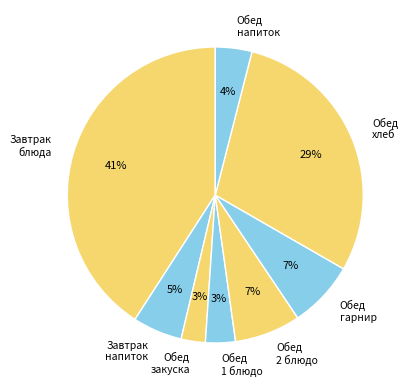

Which category has the biggest portion of the pie?

Завтрак блюда